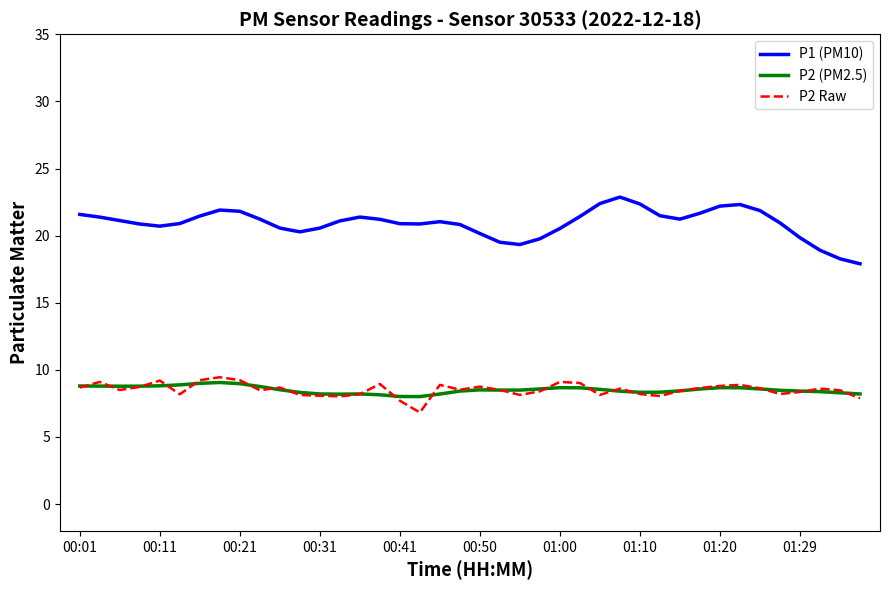

Which series has the largest total across all categories?

P1 (PM10)